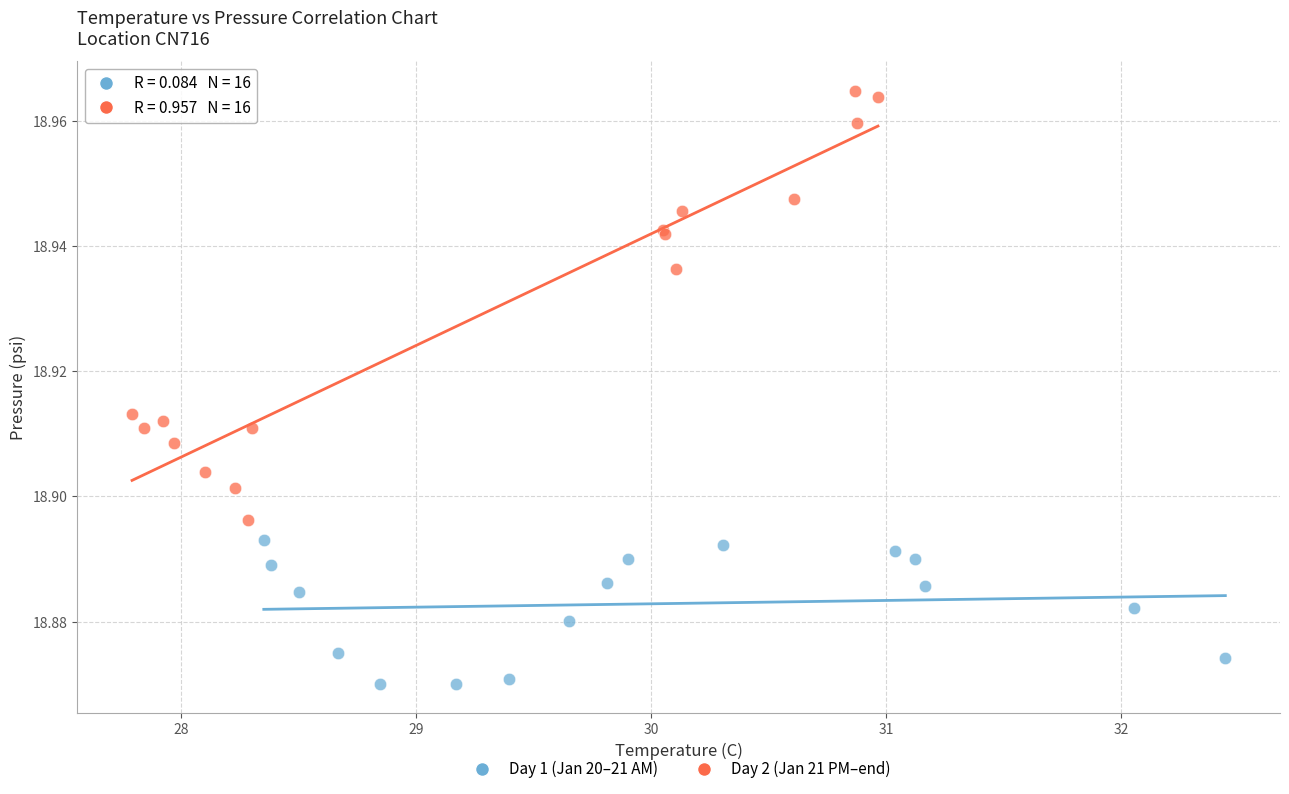

Which series has the largest Y range (max minus min)?

Day 2 (Jan 21 PM–end)